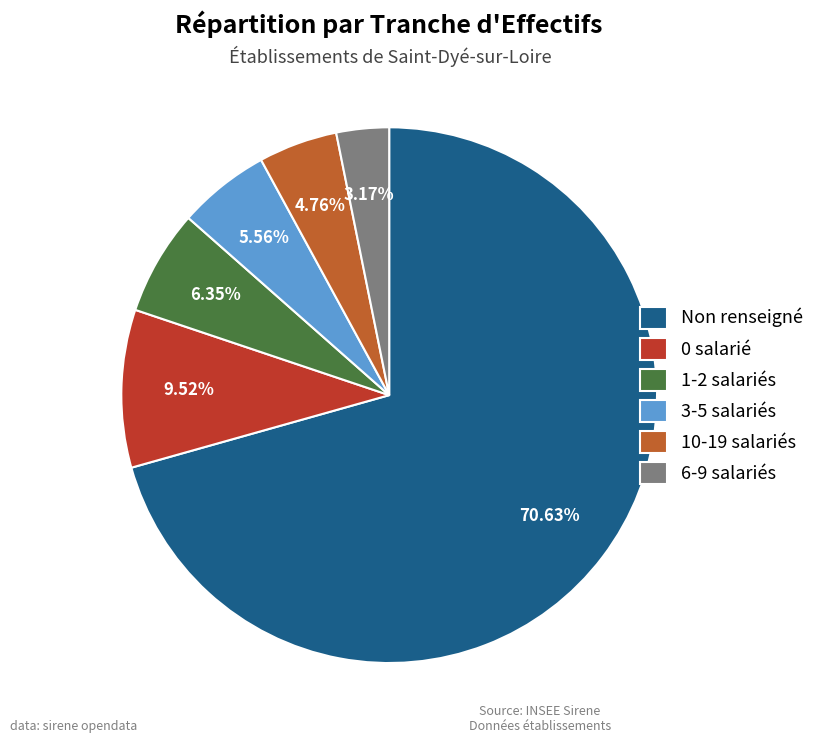

Which category has the biggest portion of the pie?

Non renseigné